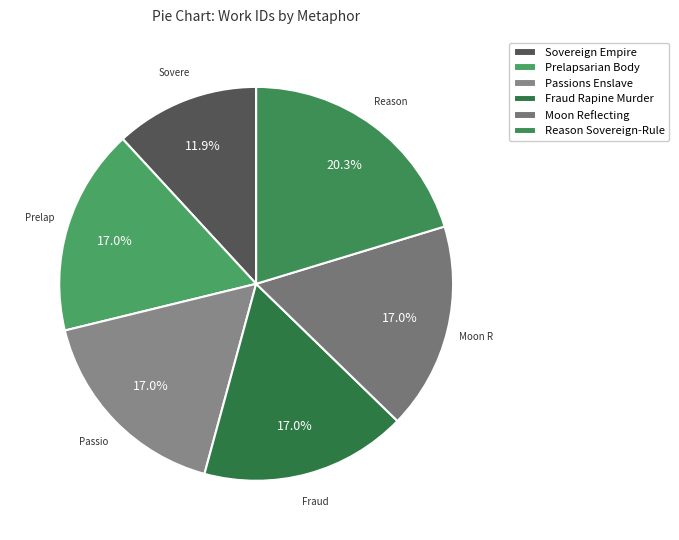

To the nearest percent, what is the average slice percentage?

17%